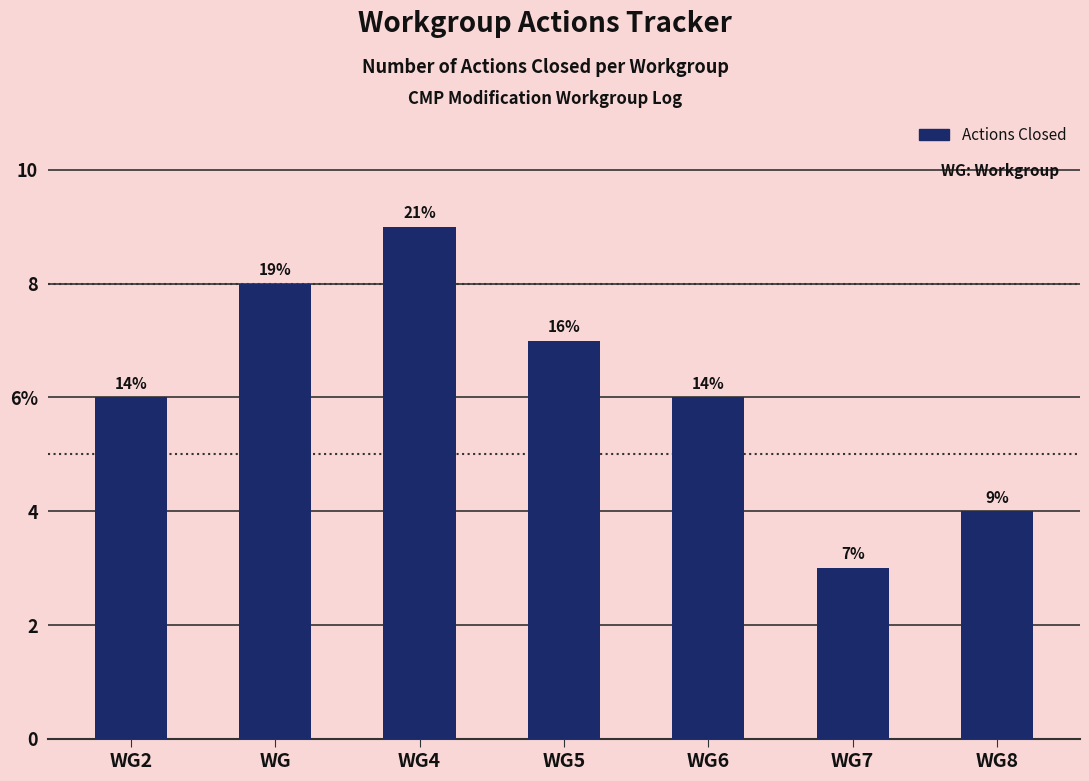

Is it true that the value at WG8 is 4?

True